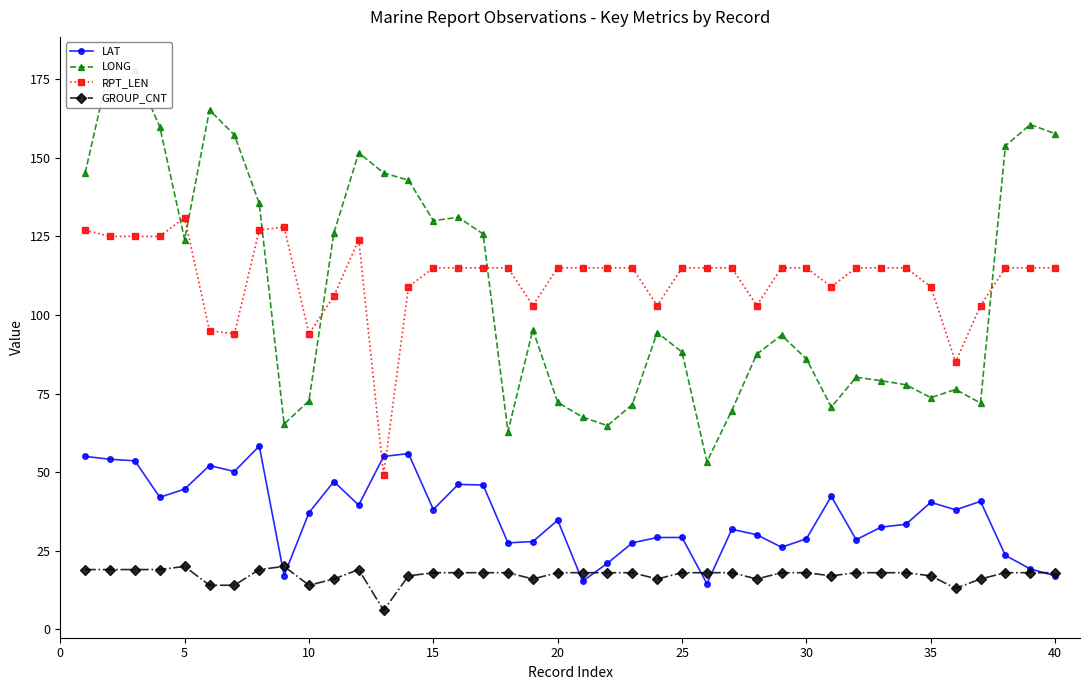

What is the highest value of the LAT series?

58.3